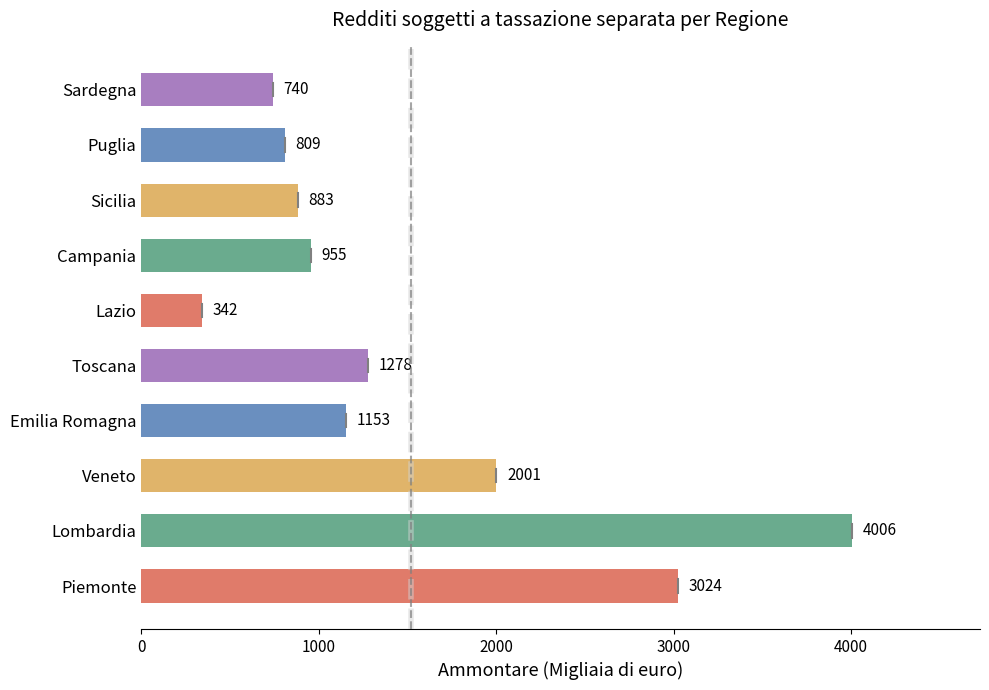

How many data points are less than 1153?

5